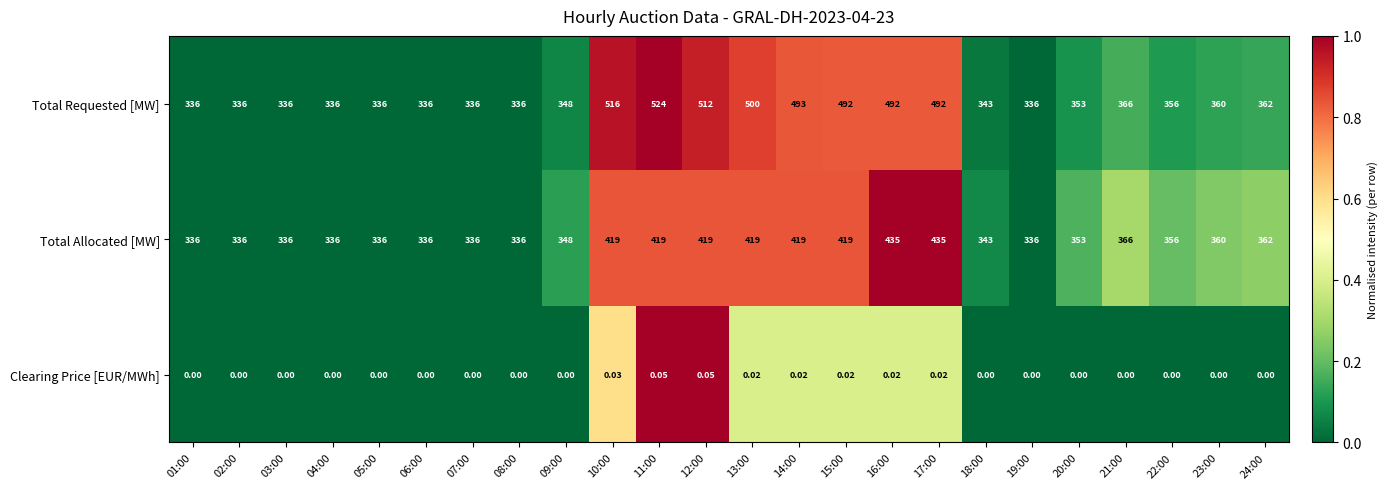

Which series has the largest total across all categories?

Total Requested [MW]